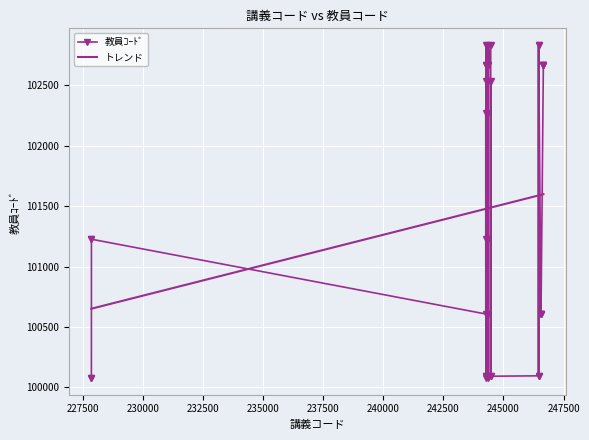

Is this an area chart (filled region under the line)?

No